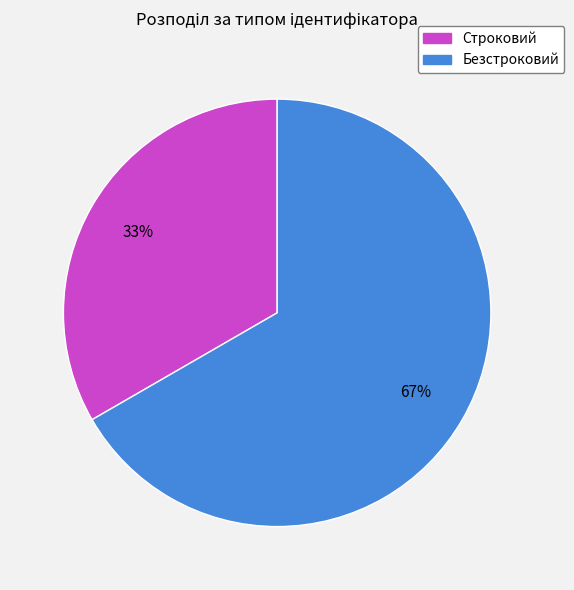

To the nearest percent, what is the average slice percentage?

50%